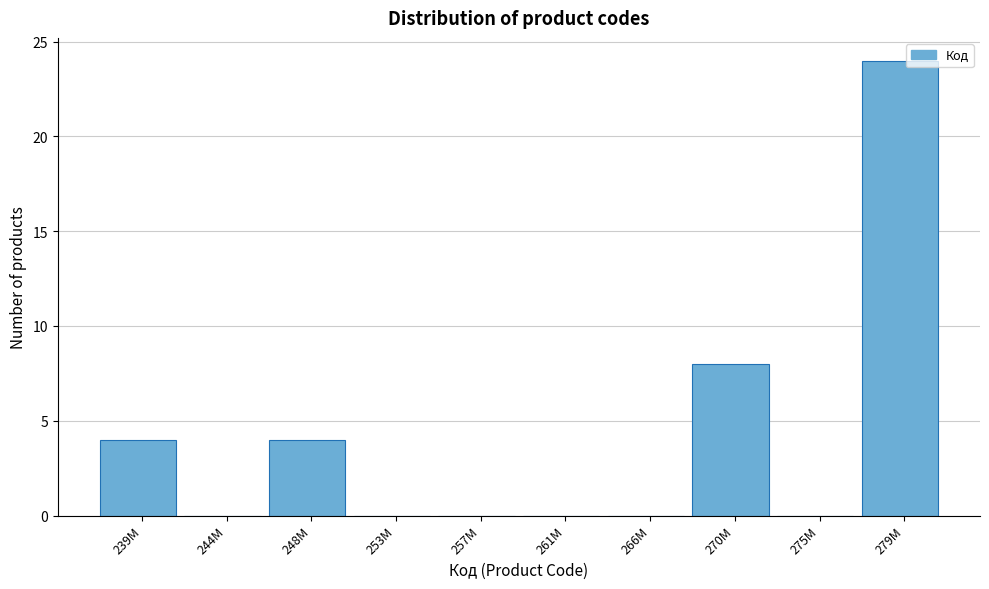

Reading left to right, transcribe all the data shown in this chart.

239M=4	244M=0	248M=4	253M=0	257M=0	261M=0	266M=0	270M=8	275M=0	279M=24